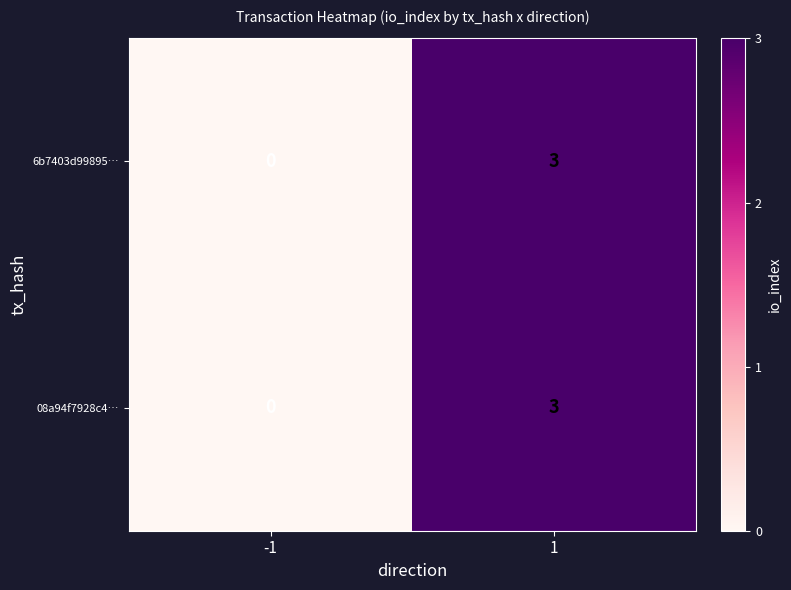

At which category is the sum across all series the highest?

1